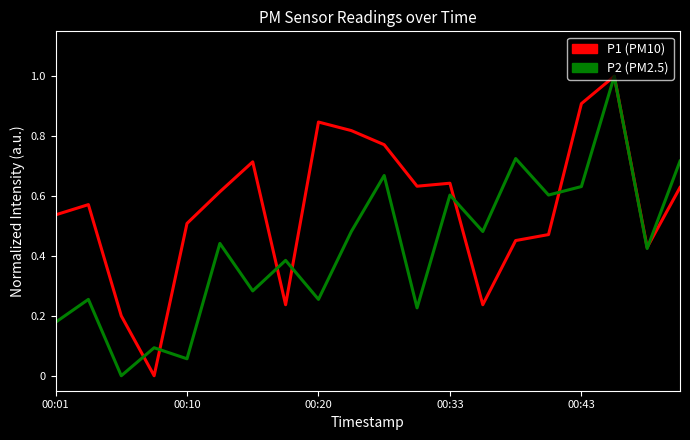

What is the greatest value displayed?

1.0